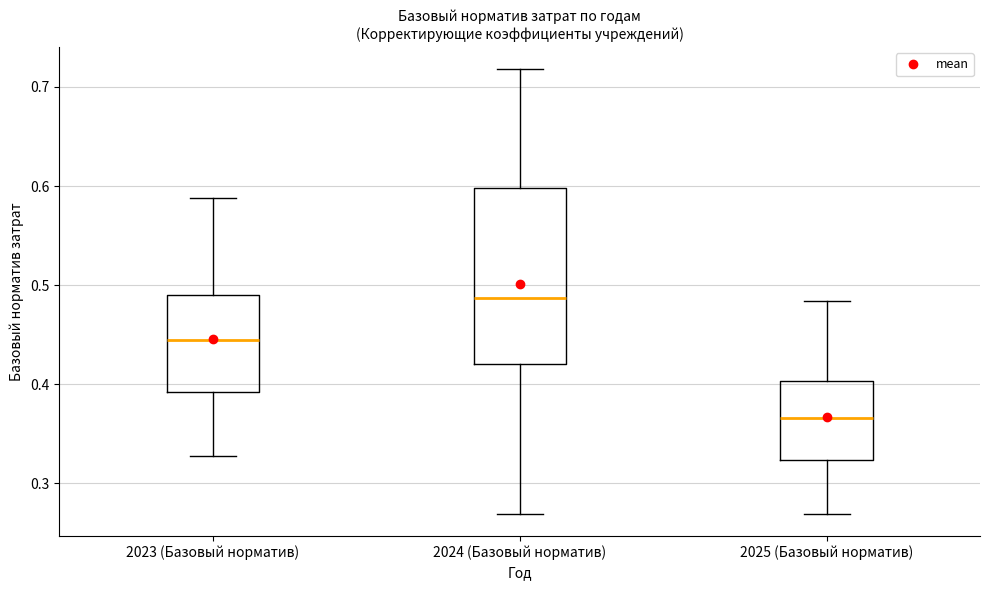

Which box has the lowest median line?

2025 (Базовый норматив)